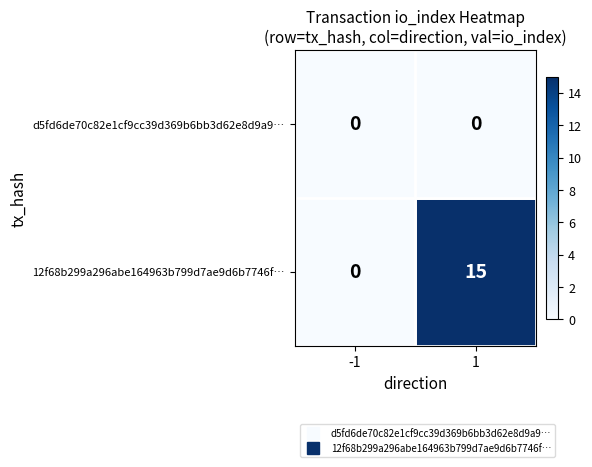

List the series in order of their overall mean, lowest first.

d5fd6de70c82e1cf9cc39d369b6bb3d62e8d9a9…, 12f68b299a296abe164963b799d7ae9d6b7746f…